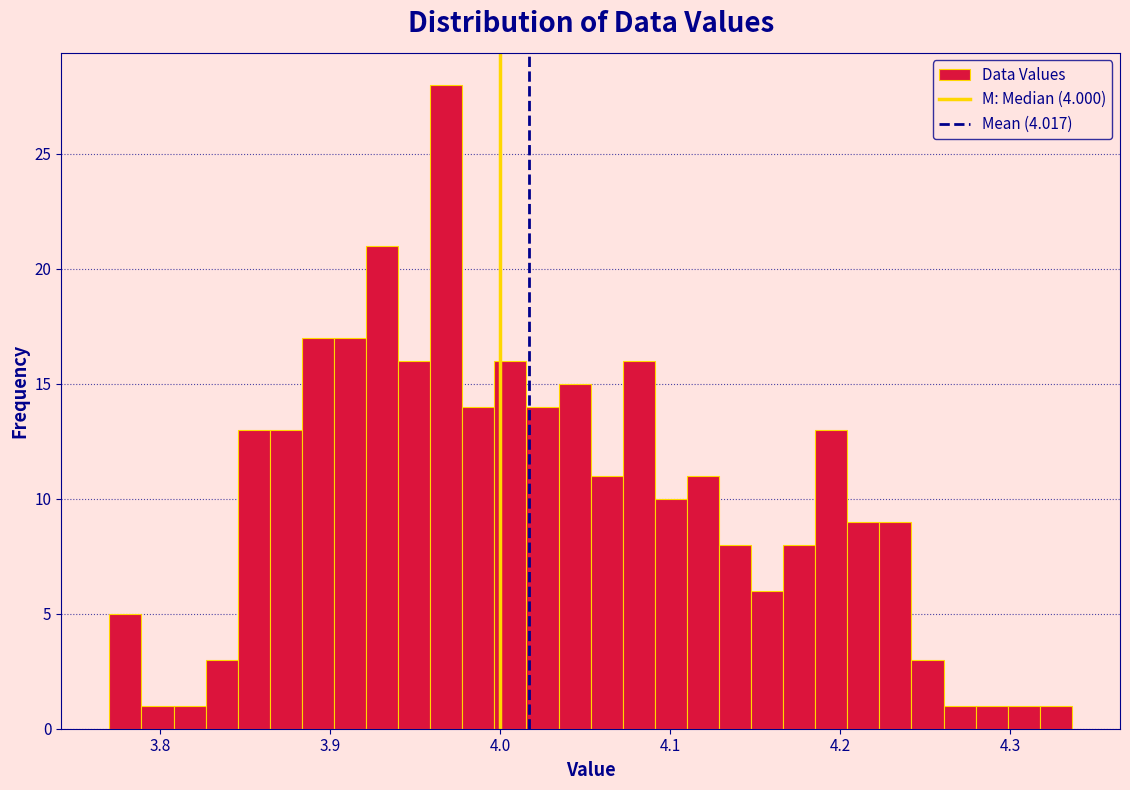

Around what value on the x-axis is the tallest bar? Give the approximate position of its centre, as read against the axis.

3.97